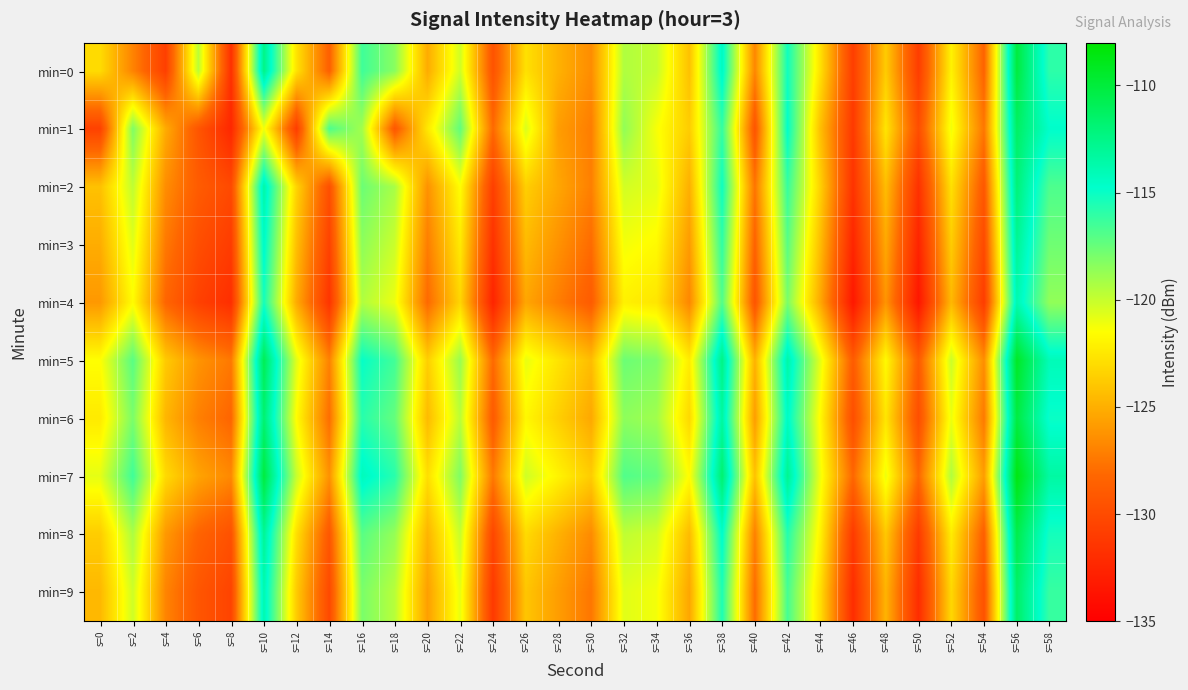

Which has a higher value, s=22 or s=26?

s=22